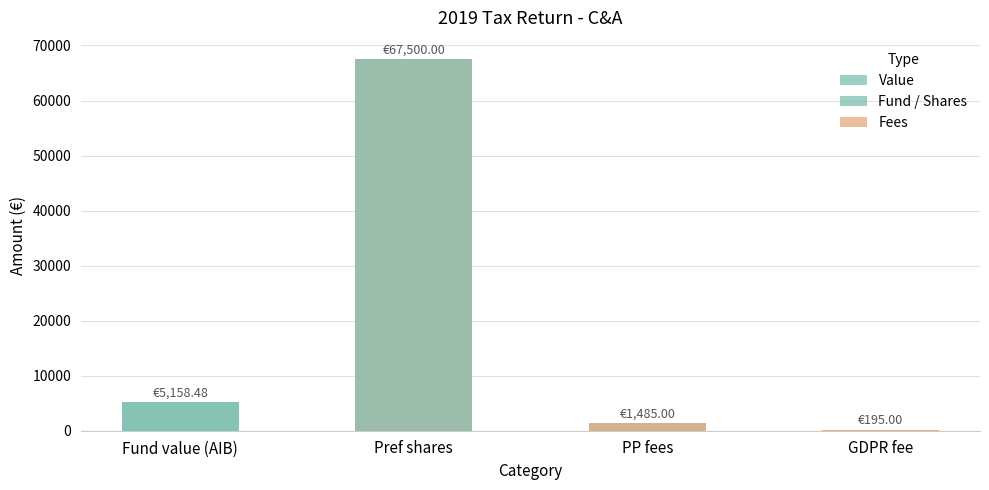

How many values are below 5158?

2